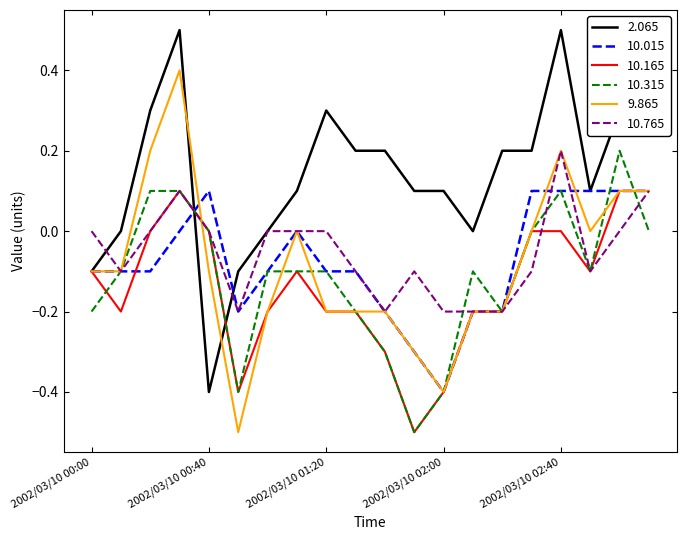

Which series has the largest total across all categories?

2.065